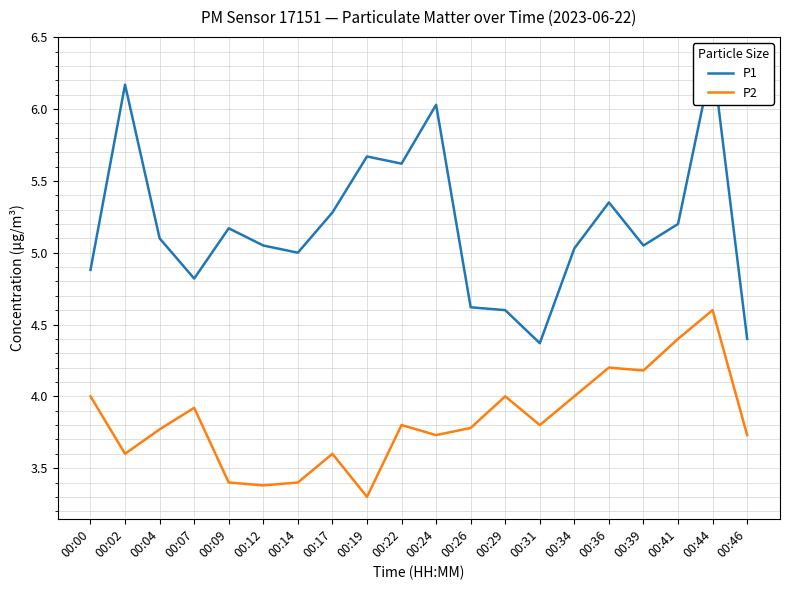

Between 00:36 and 00:17, which is larger?

00:36